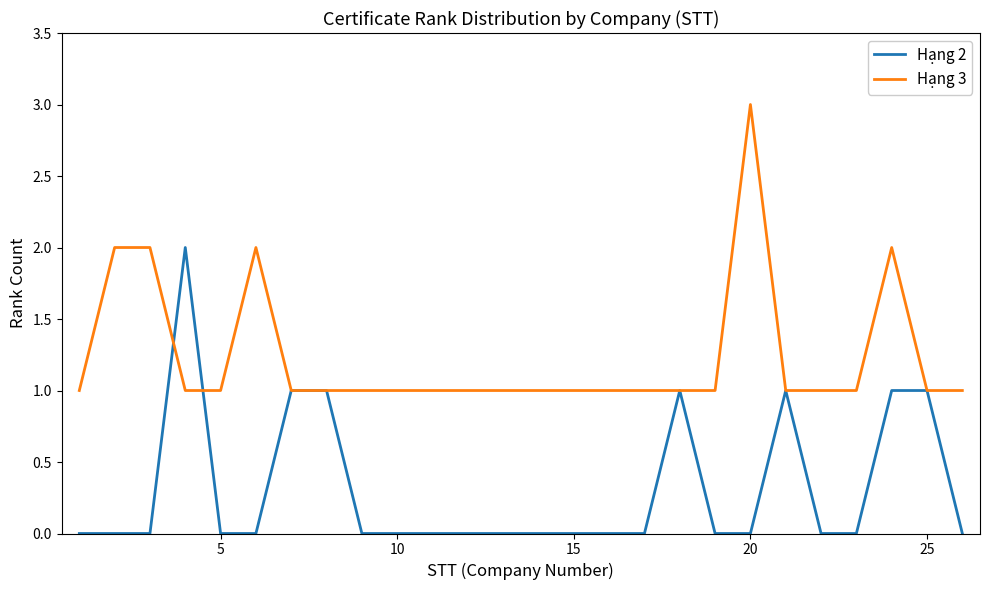

True or false: Hạng 2 and Hạng 3 intersect in this chart.

True